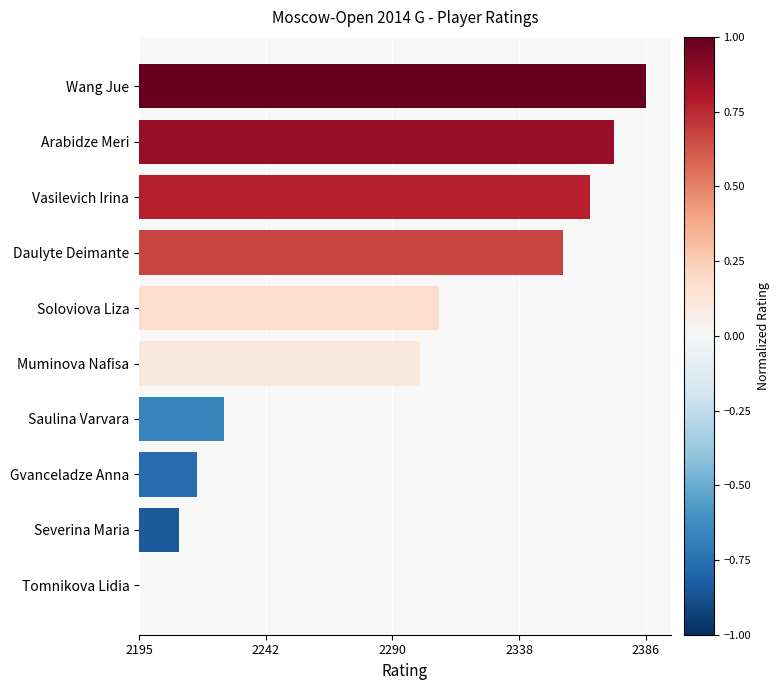

Are the bars horizontal?

Yes